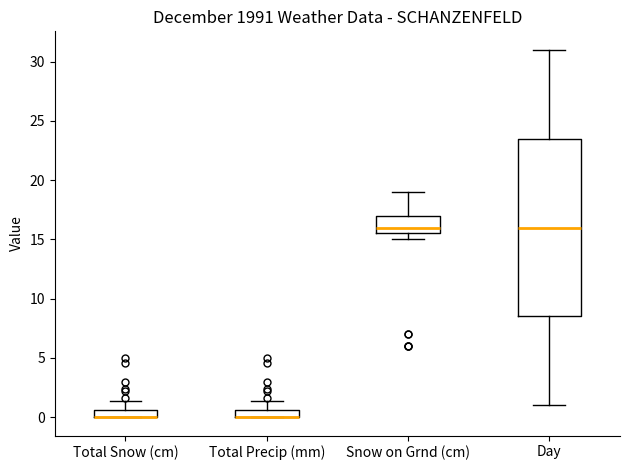

Comparing the boxes themselves (not the whiskers), which one is the tallest?

Day